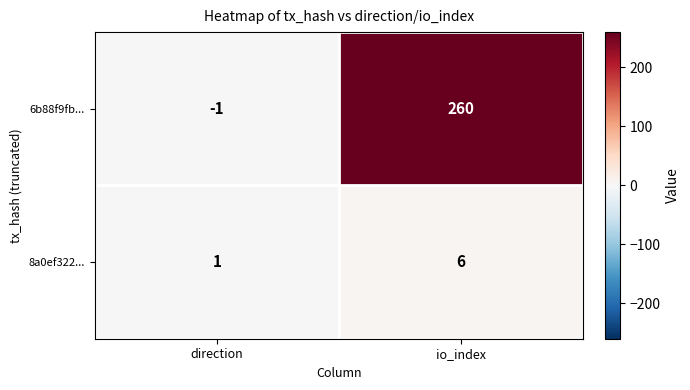

List the series in order of their peak value, highest first.

6b88f9fb..., 8a0ef322...